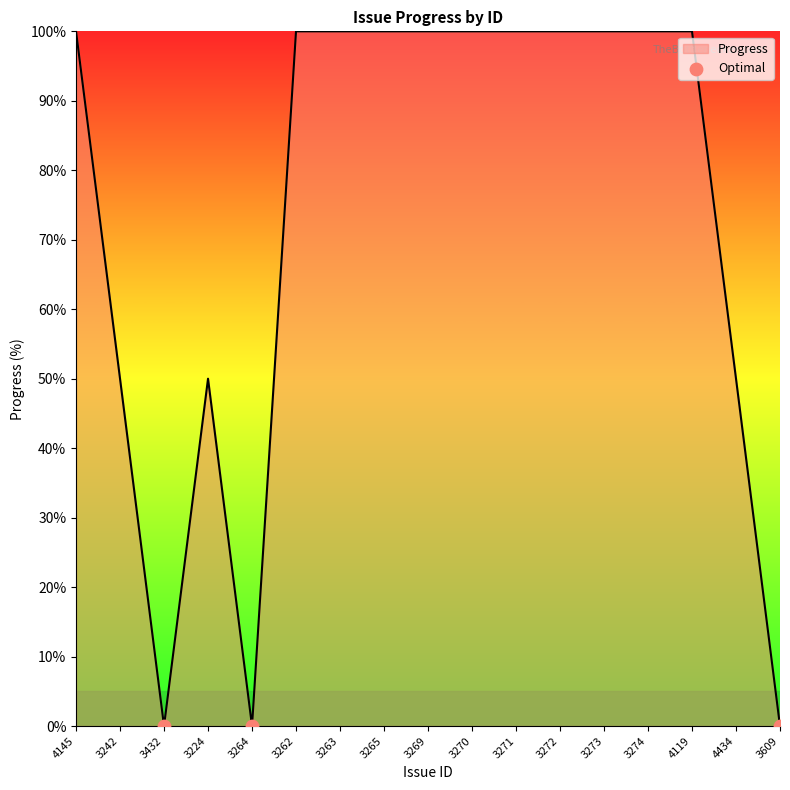

What is the ratio of the value at 3272 to the value at 3269?

1.0